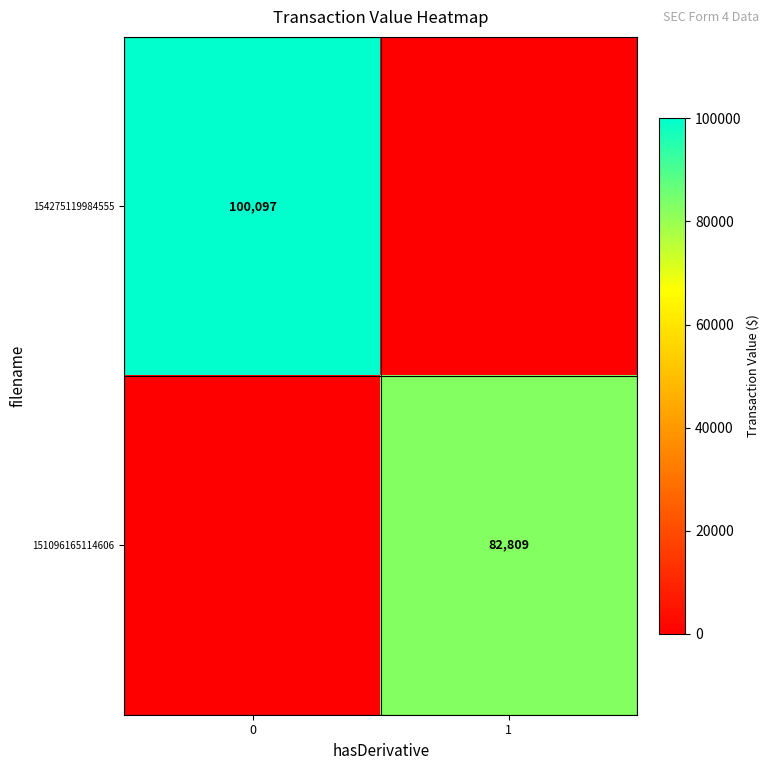

Is it true that 154275119984555 equals 100097 at 0?

True